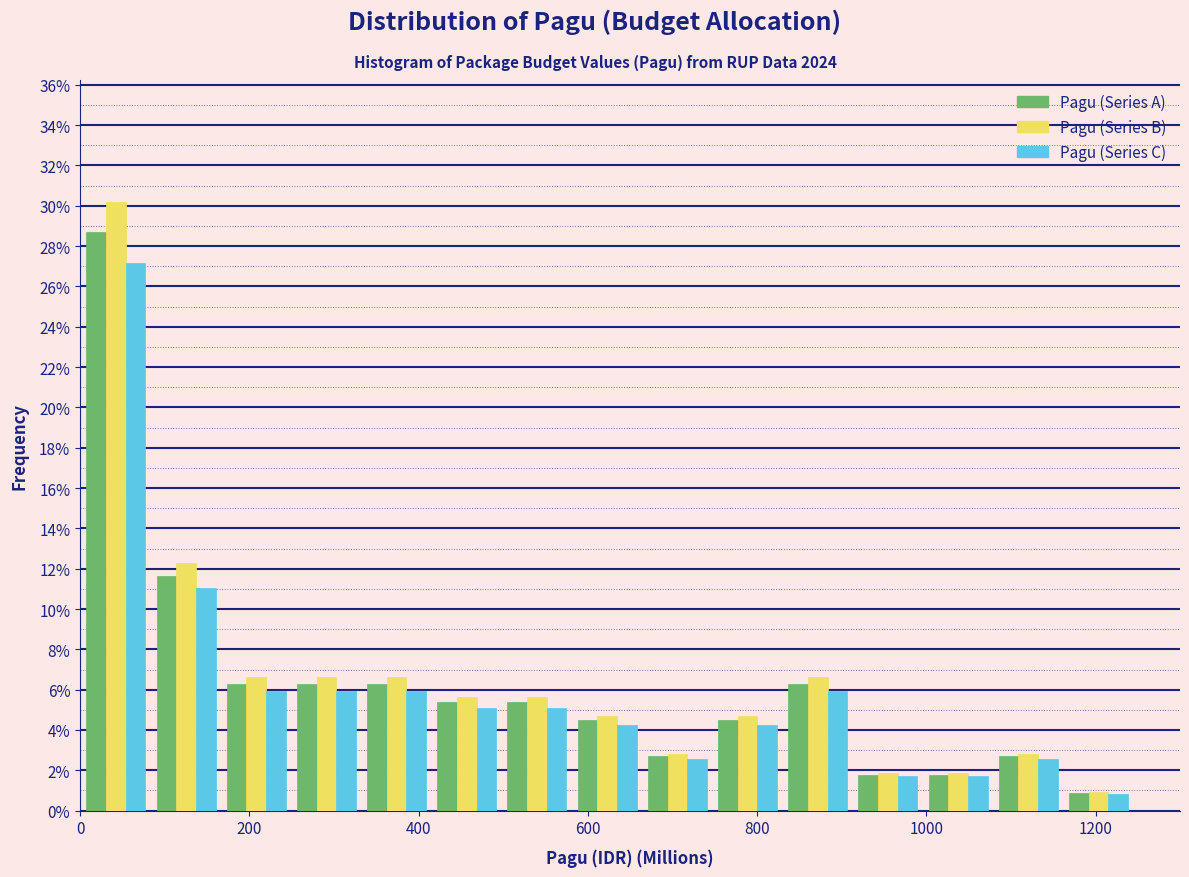

What is the height of the Pagu (Series B) bar covering 580 to 660 on the x-axis? Neither the bar edges nor the heights are printed on the chart, so give them approximately, as read against the axes.

4.8